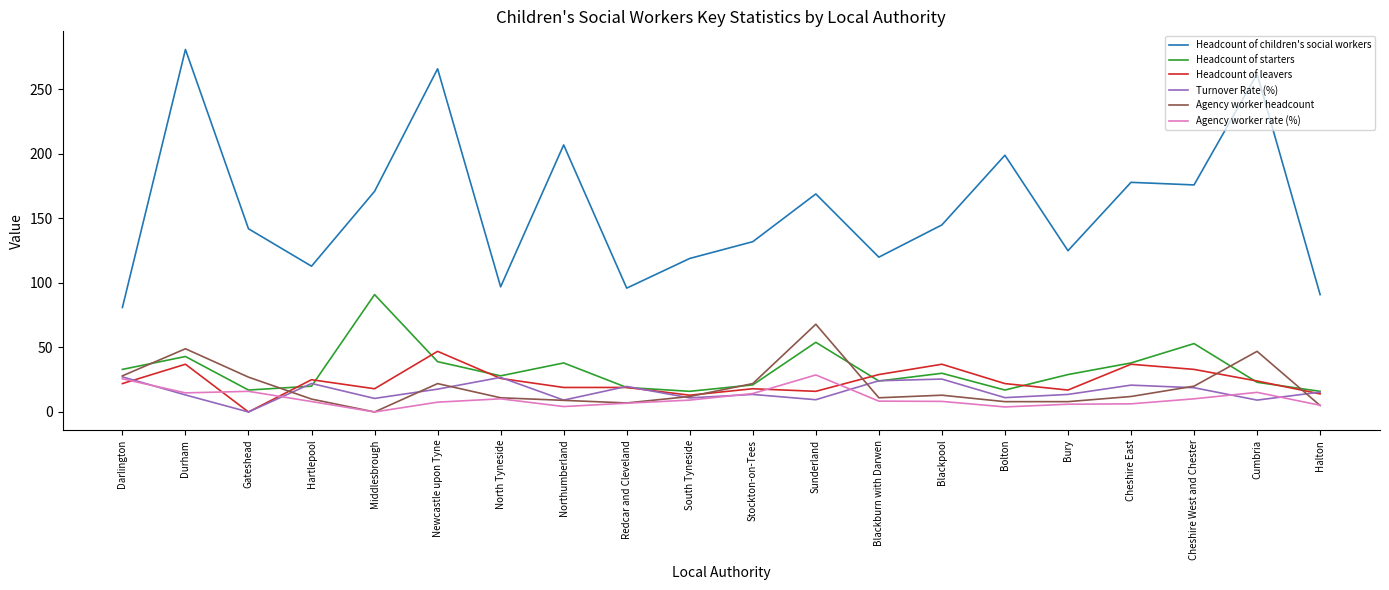

What is the total value across all series at Newcastle upon Tyne?

399.3